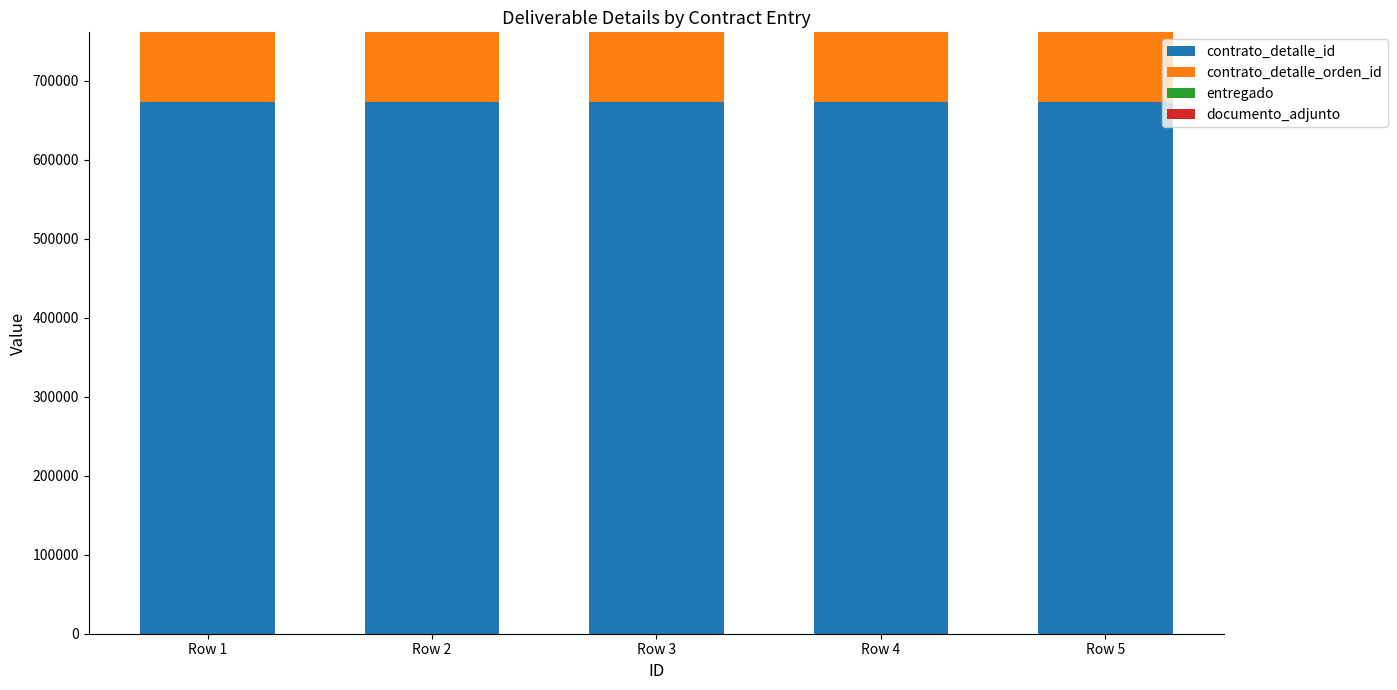

What is the maximum value for contrato_detalle_id?

673118